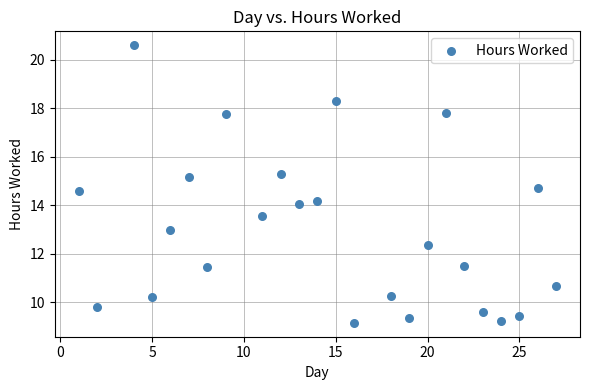

What is the range of Y values (max minus min)?

11.5